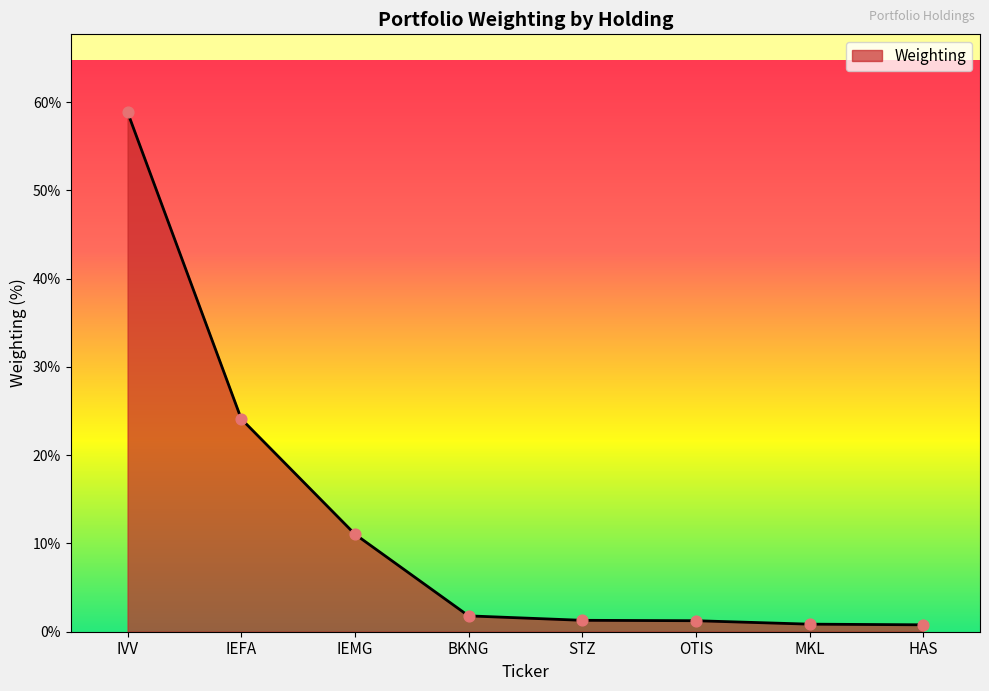

What is the change in value from IEMG to HAS?

-10.3